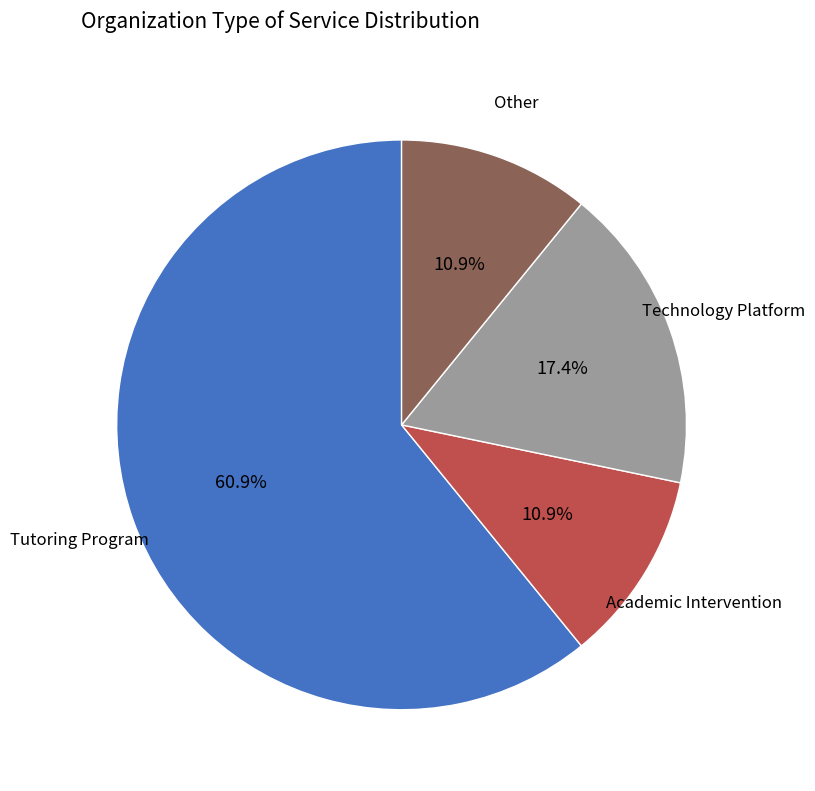

Does any single category account for the majority?

Yes